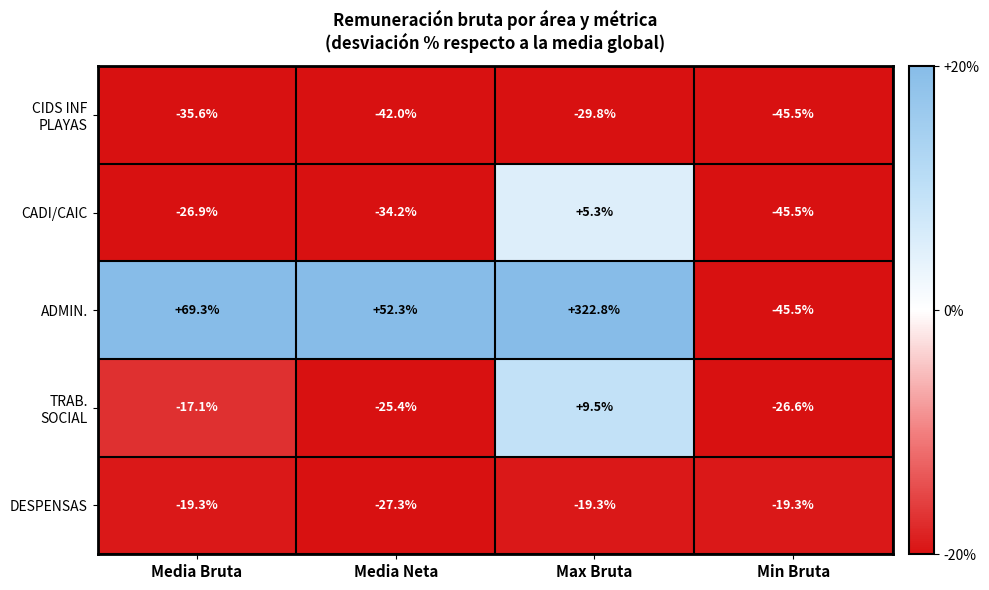

At which category is the sum across all series the highest?

Max Bruta